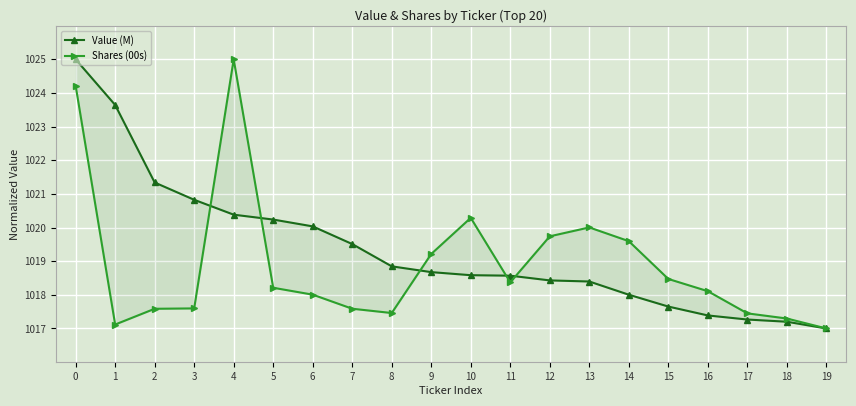

What is the maximum value shown in the chart?

1025.0